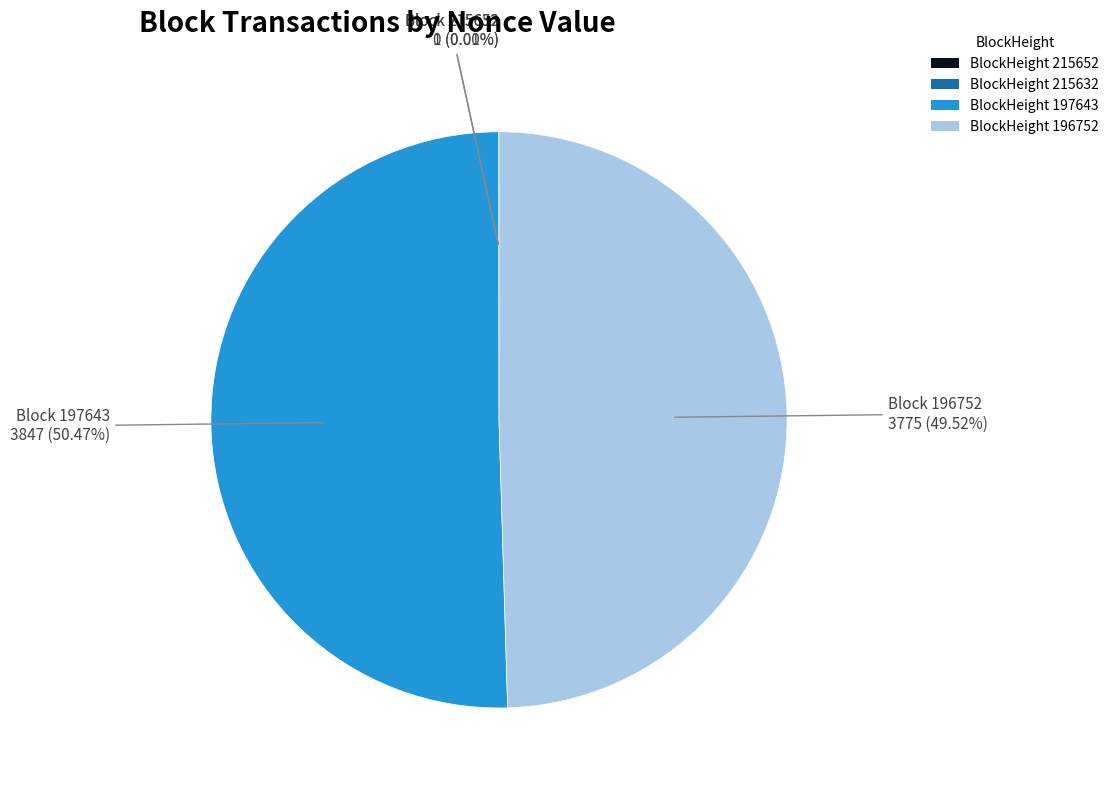

The 196752 slice represents 64% of the pie. True or false?

False